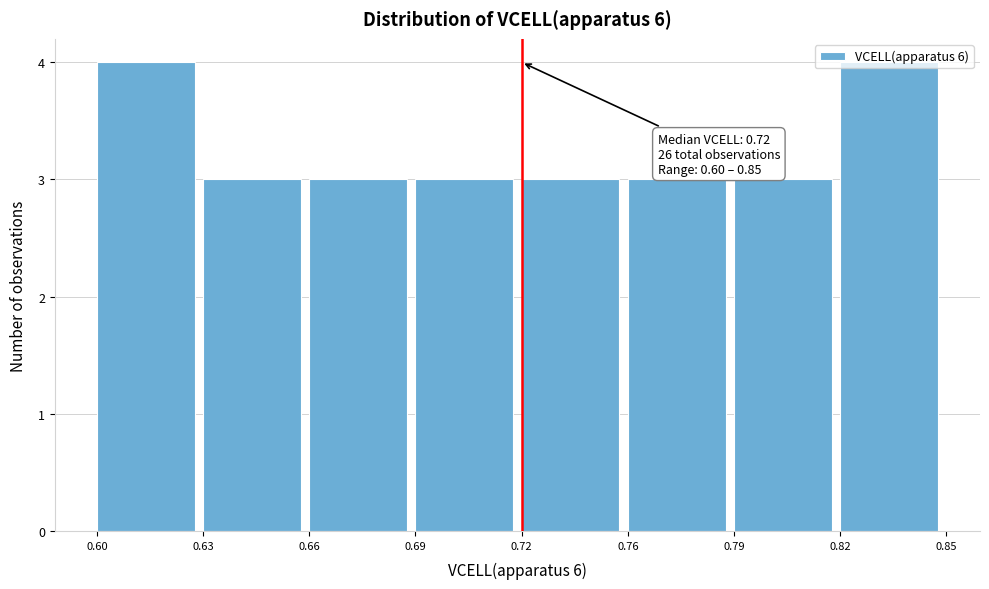

True or false: the data shows 4 at 0.60.

True